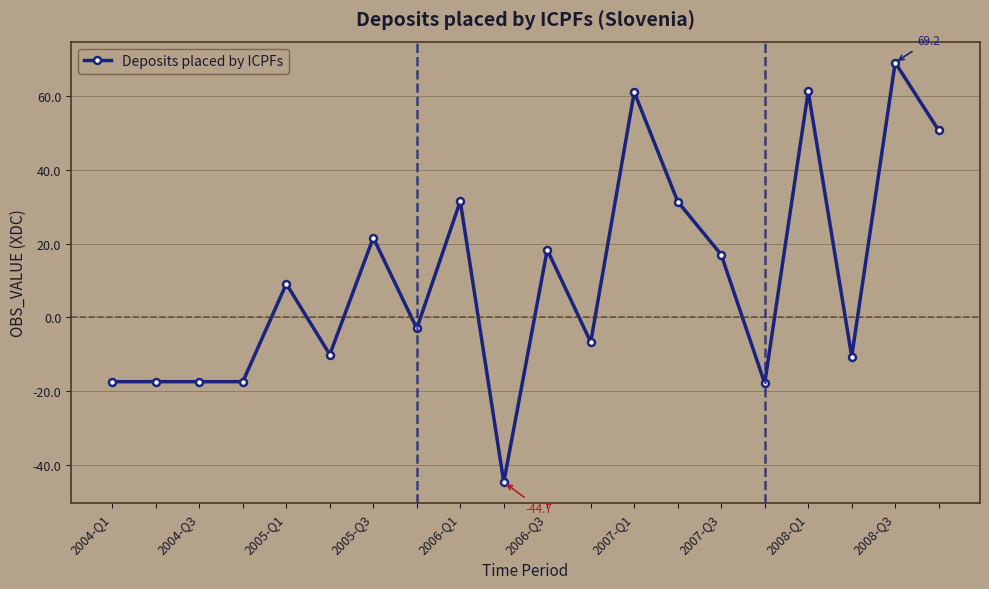

How many negative values are there?

10